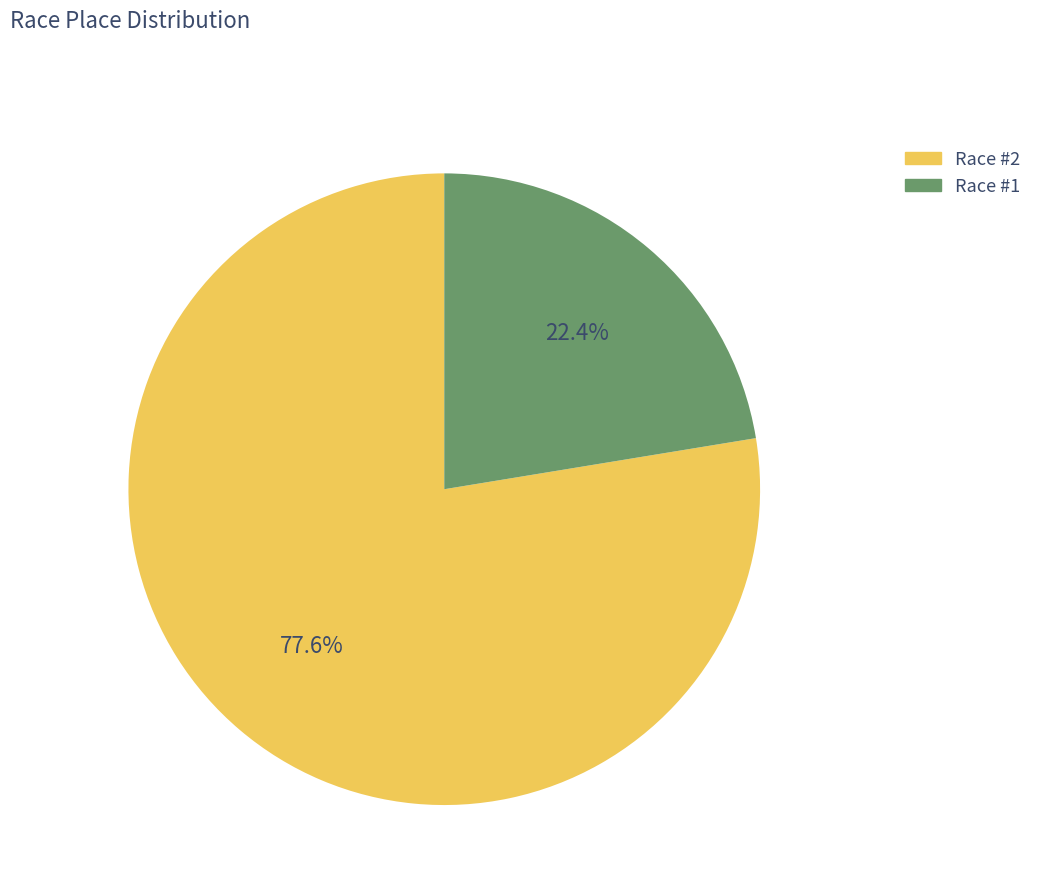

Does any single category account for the majority?

Yes